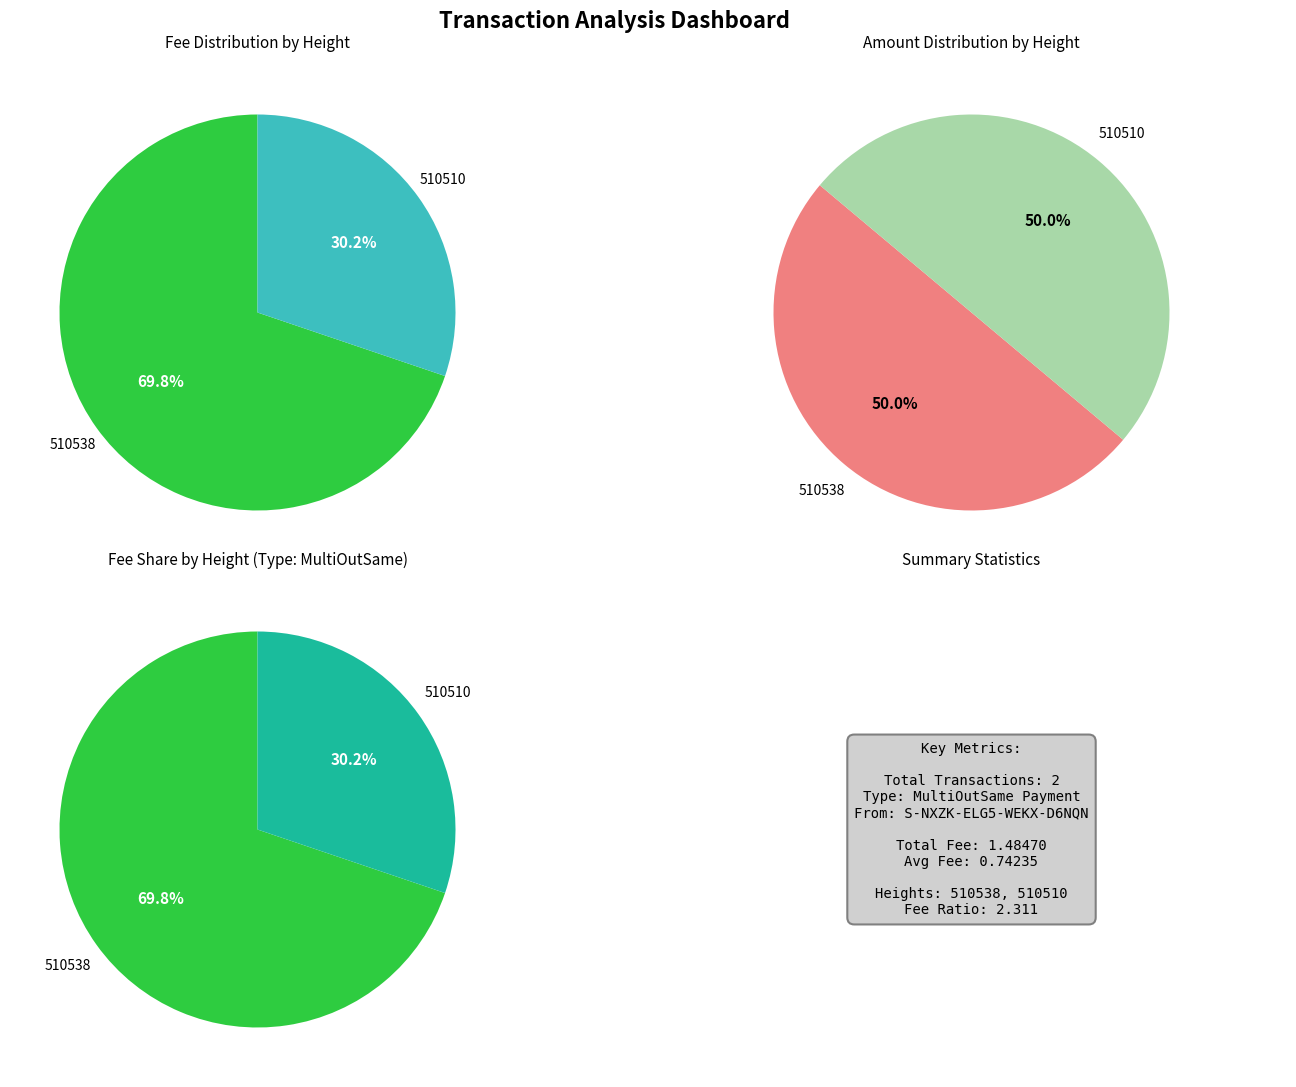

What portion of the pie excludes 510538?

30.2%